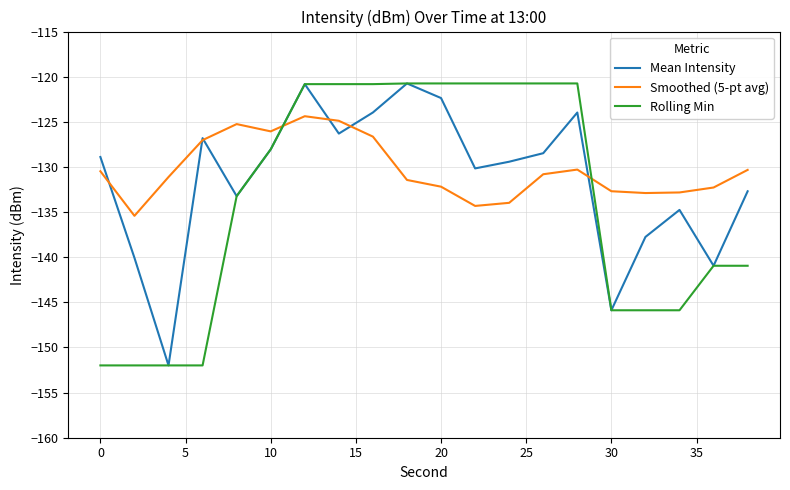

True or false: Smoothed (5-pt avg) and Rolling Min cross at least once.

True